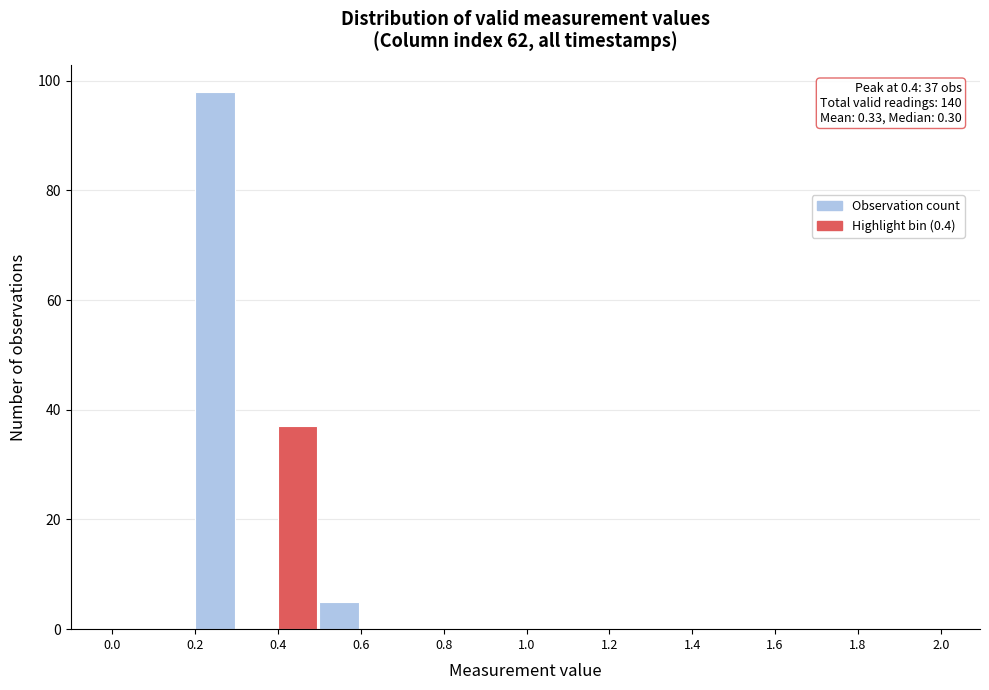

Which range on the x-axis has the tallest bar?

0.2 to 0.3